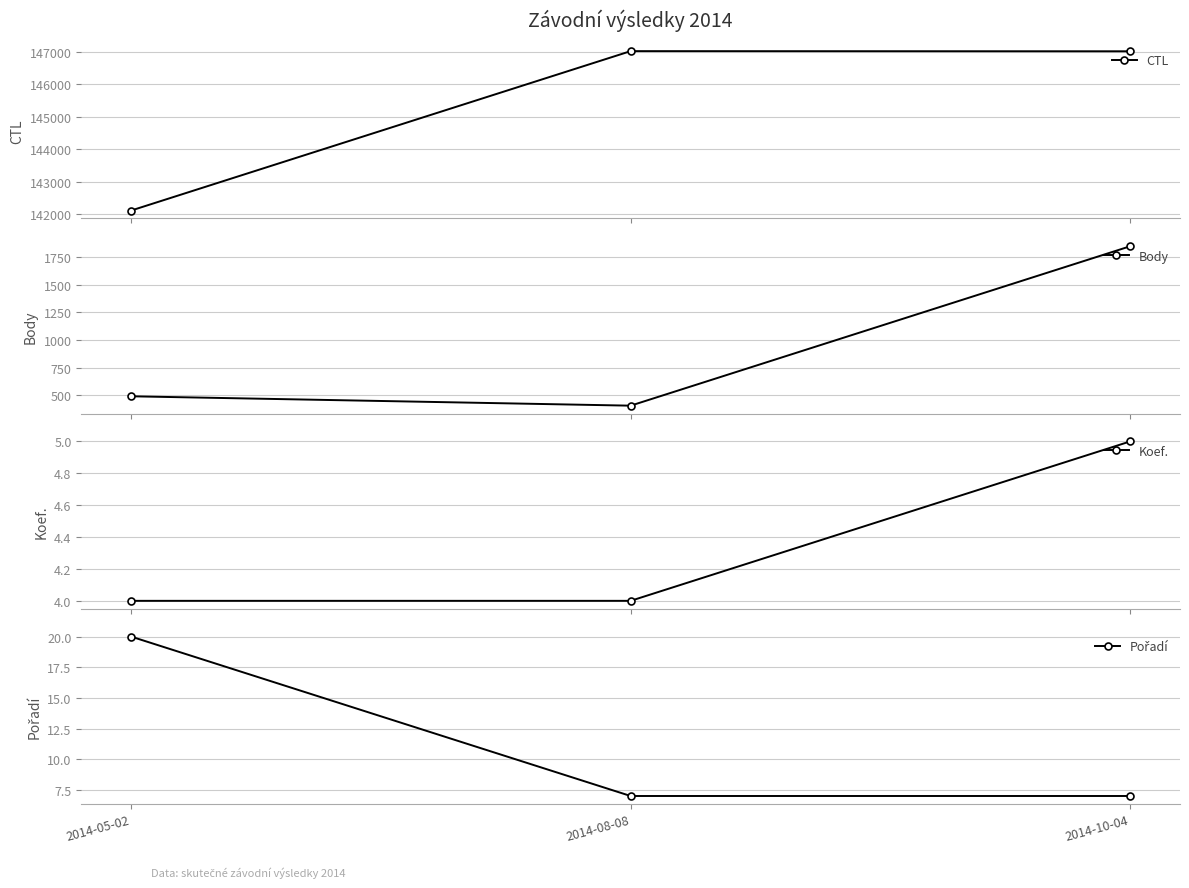

How many lines are shown in the chart?

4